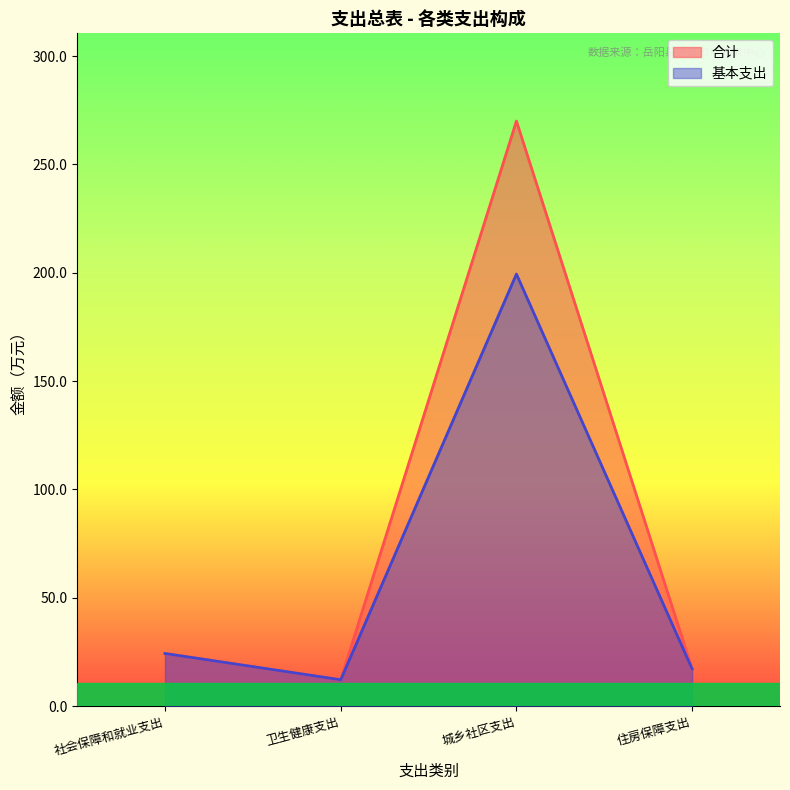

Rank the series by their average value, from highest to lowest.

合计, 基本支出